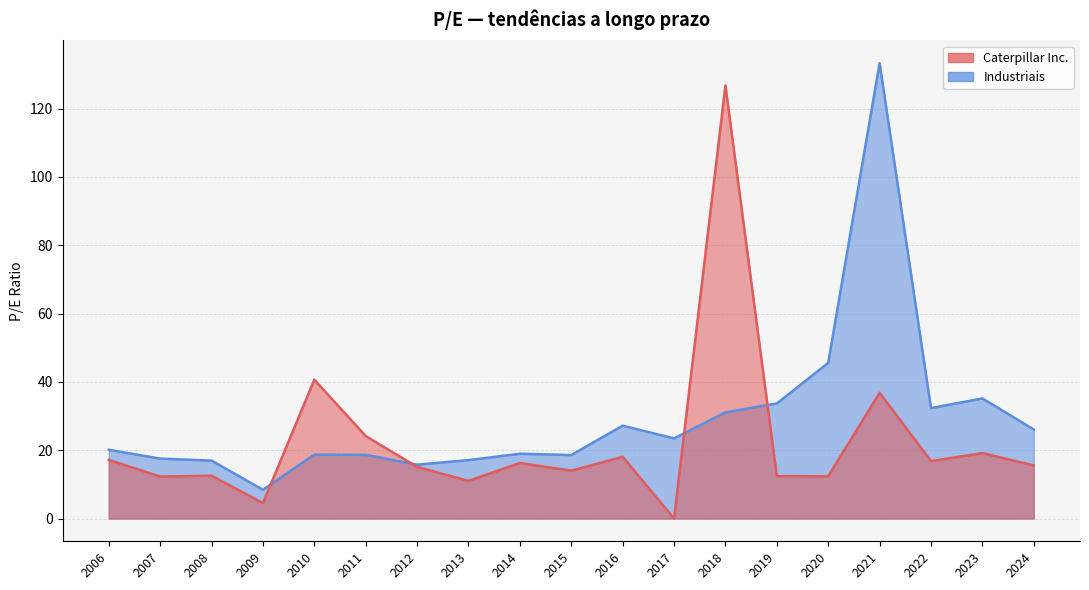

What is the difference between the second highest and minimum values in the Industriais series?

37.1